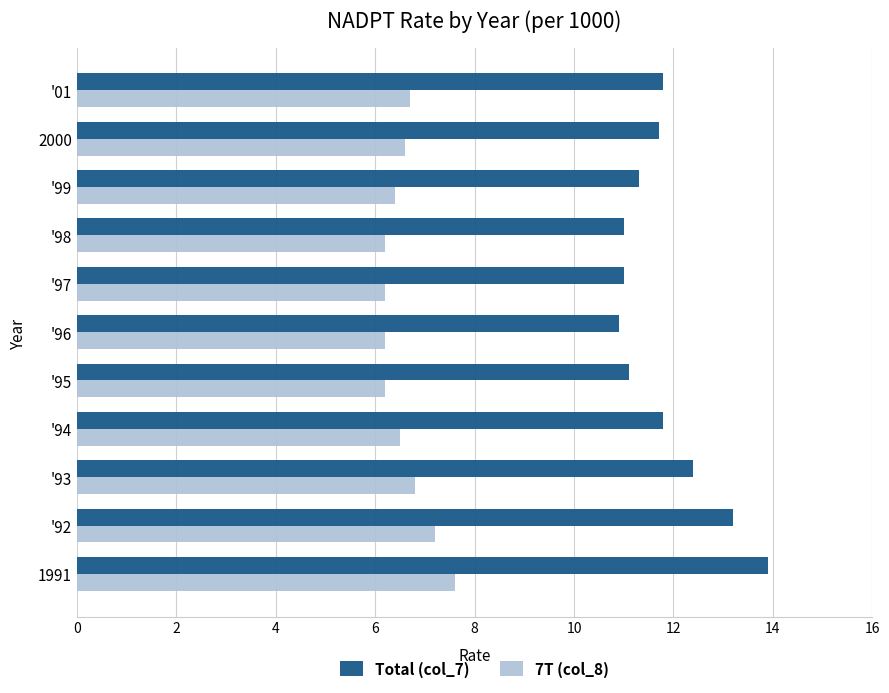

What is the minimum value shown in the chart?

6.2